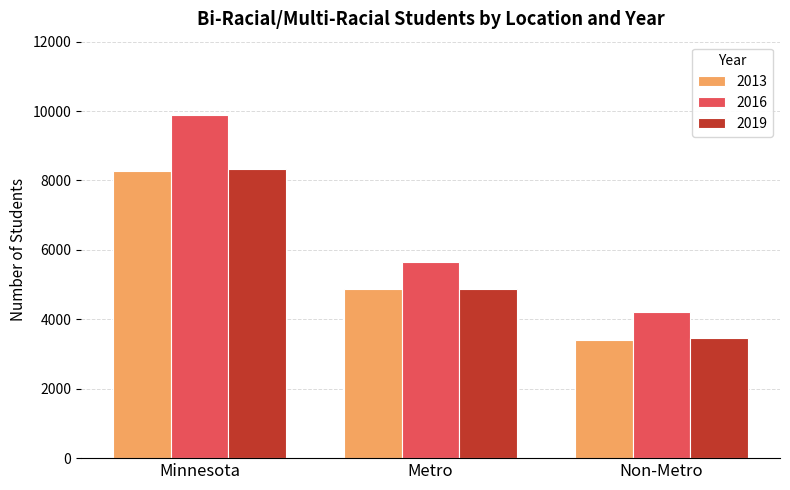

What position from the right is Metro?

2